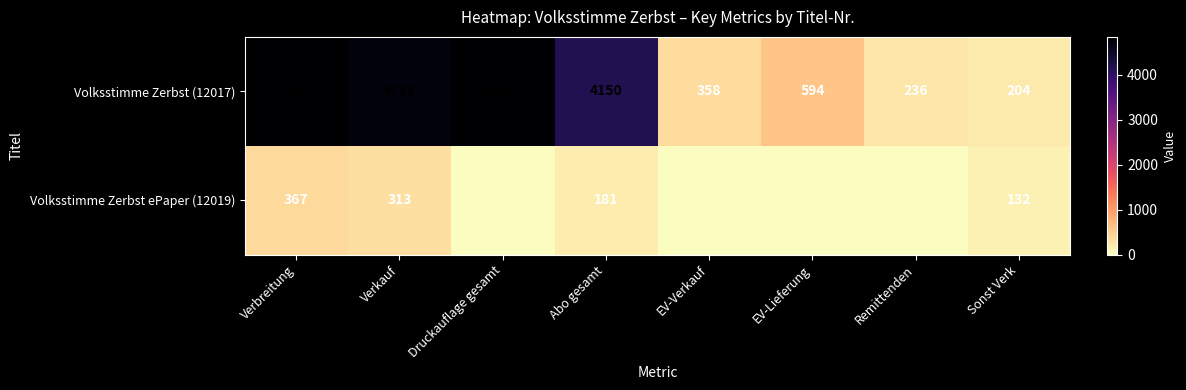

List the labels in order of Volksstimme Zerbst (12017) value, smallest first.

Sonst Verk, Remittenden, EV-Verkauf, EV-Lieferung, Abo gesamt, Verkauf, Druckauflage gesamt, Verbreitung